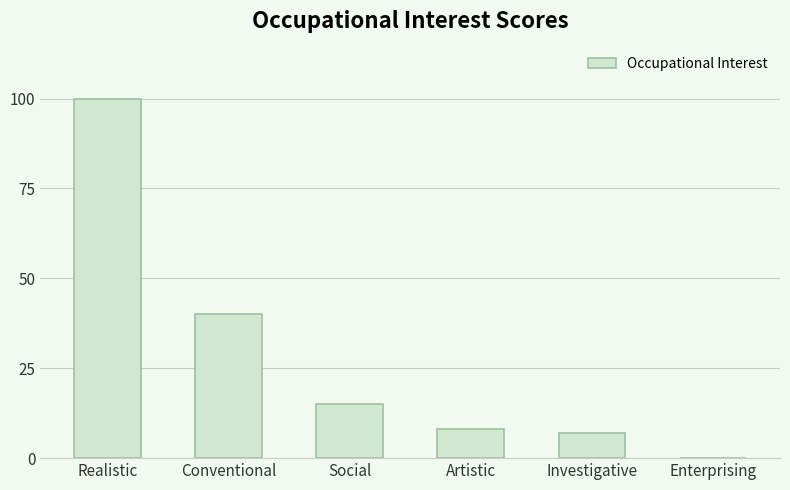

What is the change in value from Conventional to Enterprising?

-40